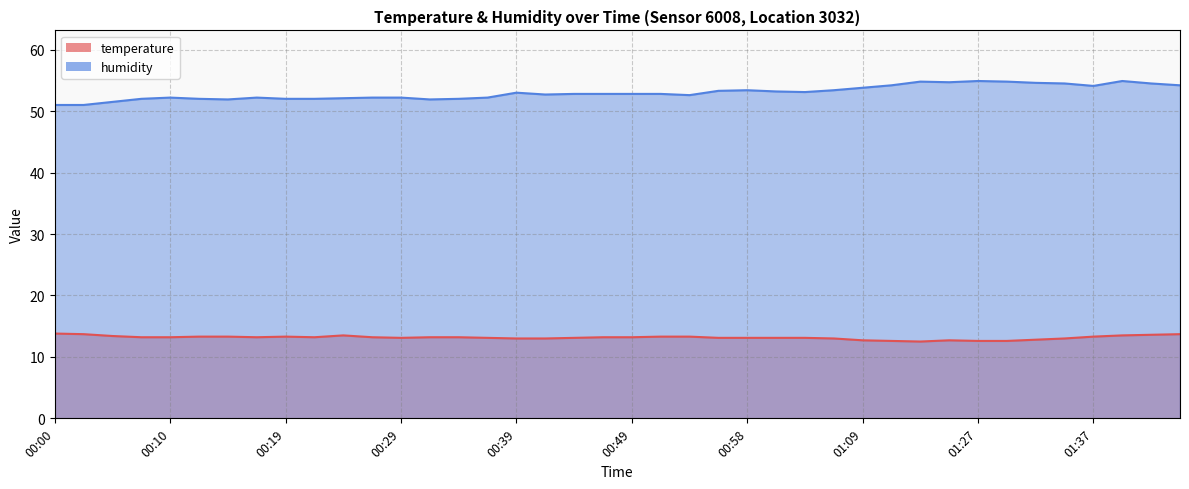

How many interior local peaks does the temperature series have?

3